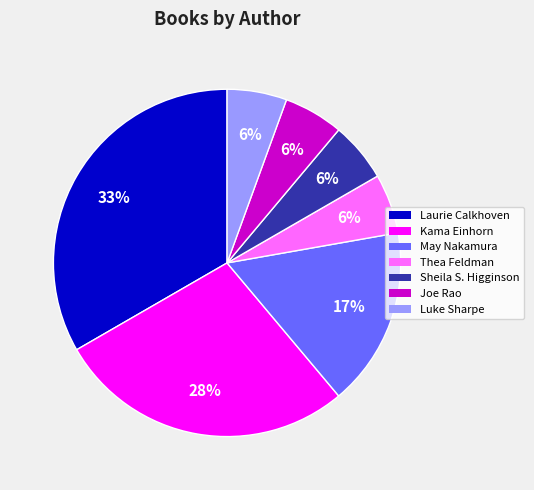

Which slice is the largest?

Laurie Calkhoven